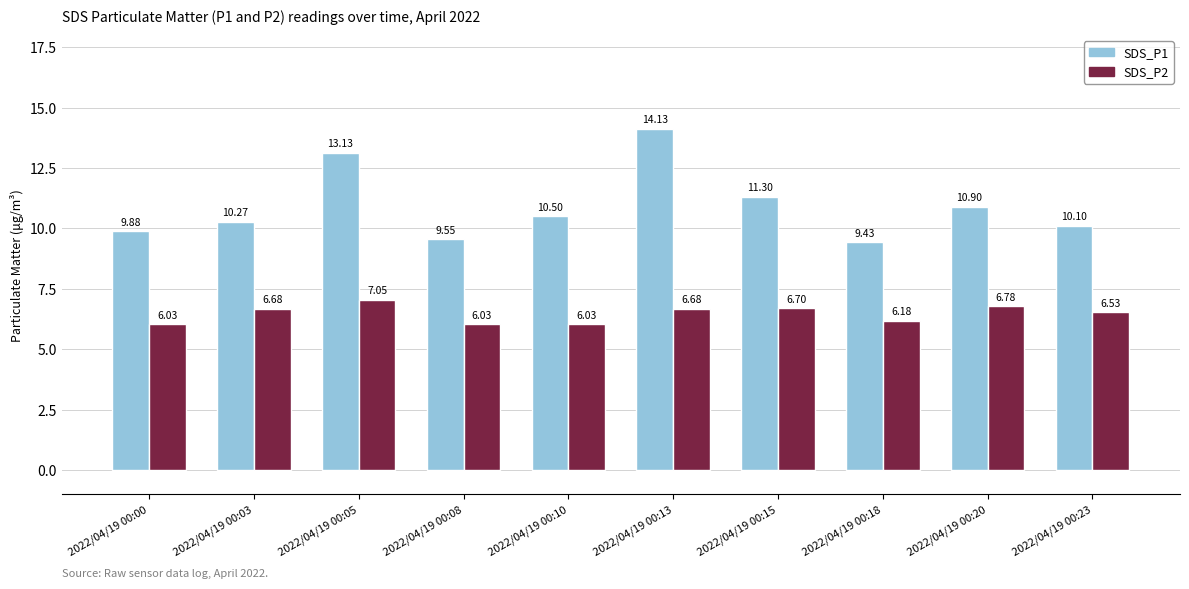

At which category is the sum across all series the highest?

2022/04/19 00:13